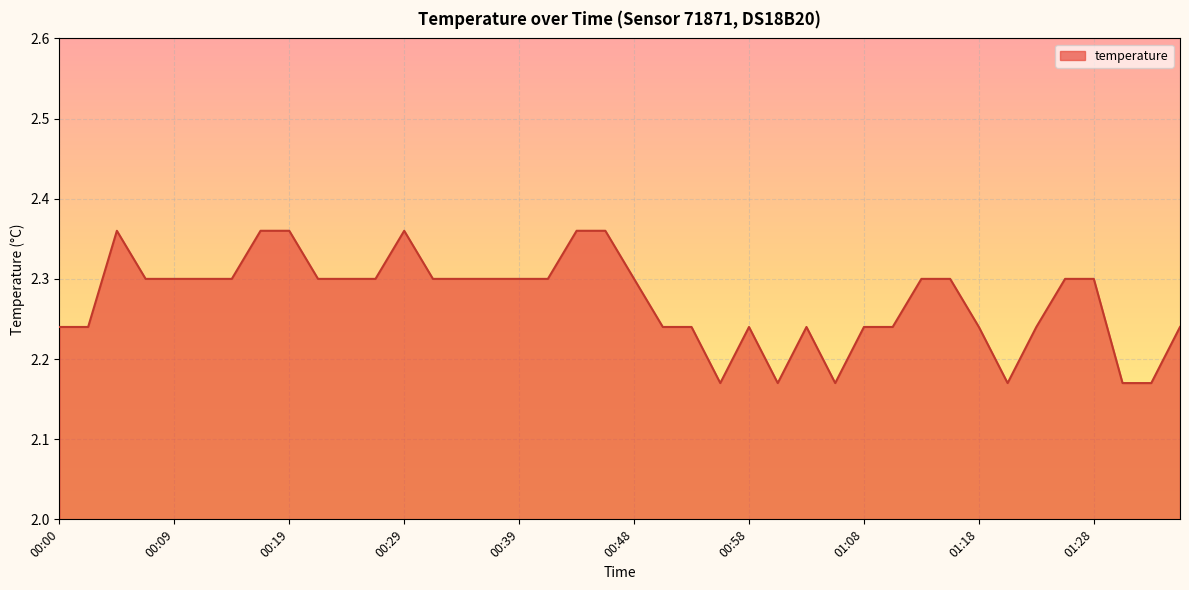

Where is the first local minimum?

00:56